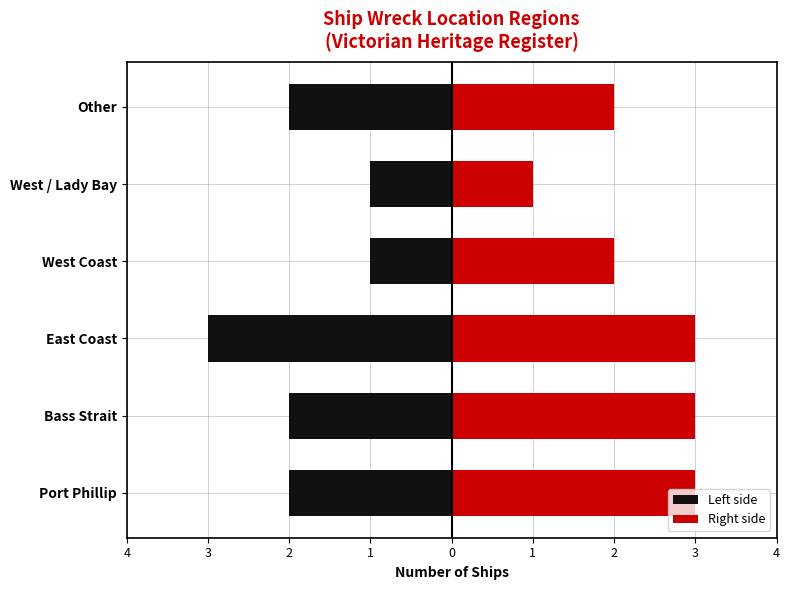

At East Coast, list the series in order from smallest to largest.

Left side, Right side